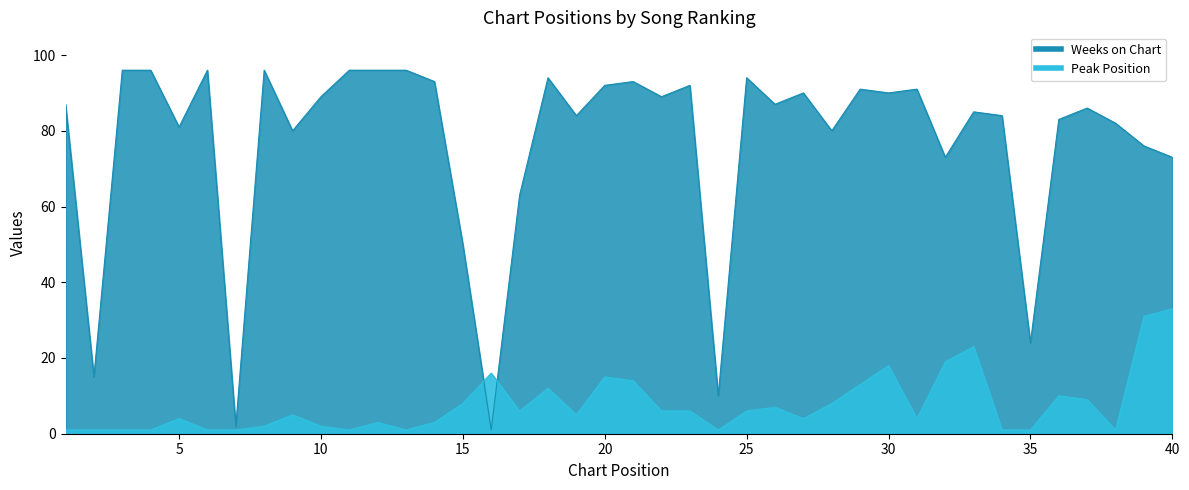

Rank the series by their maximum value, from highest to lowest.

Weeks on Chart, Peak Position